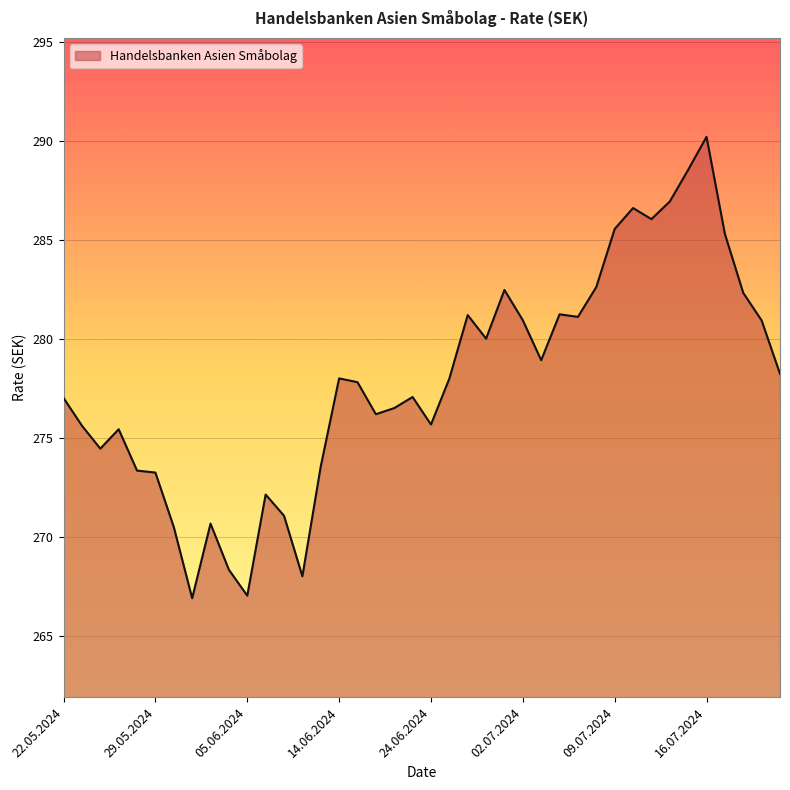

What is the difference between the maximum and minimum values?

23.3